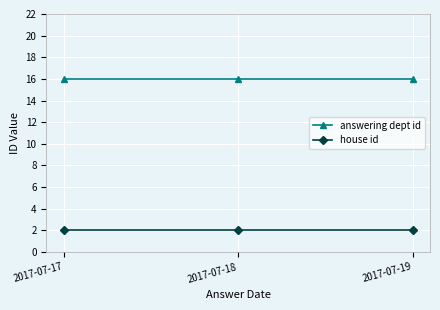

The answering dept id series shows 27 at 2017-07-19. True or false?

False